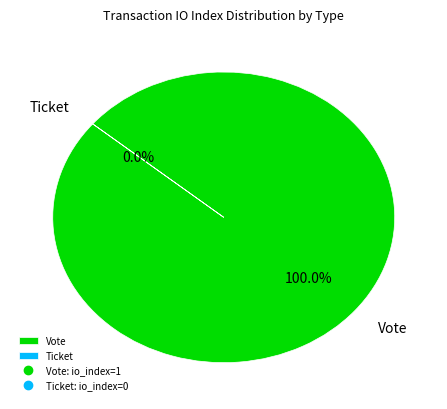

Which slice is the smallest?

Ticket